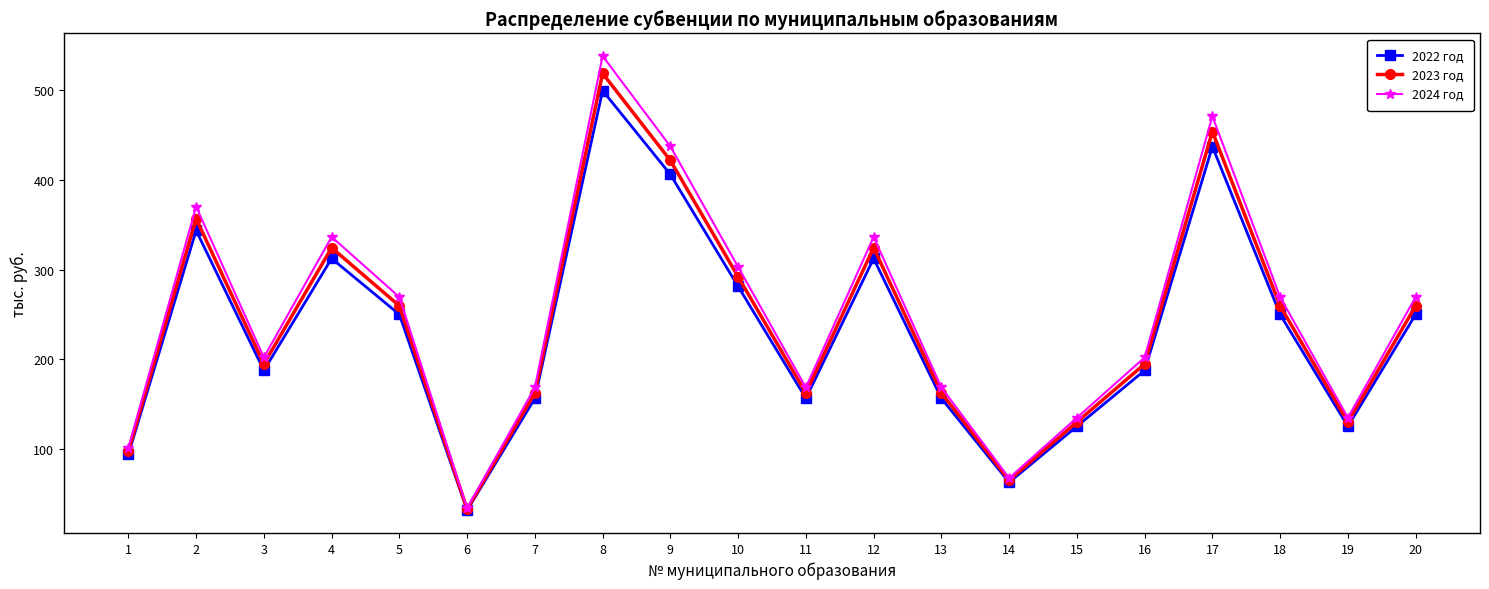

True or false: 2024 год has more than 2 points higher than both neighbors.

True